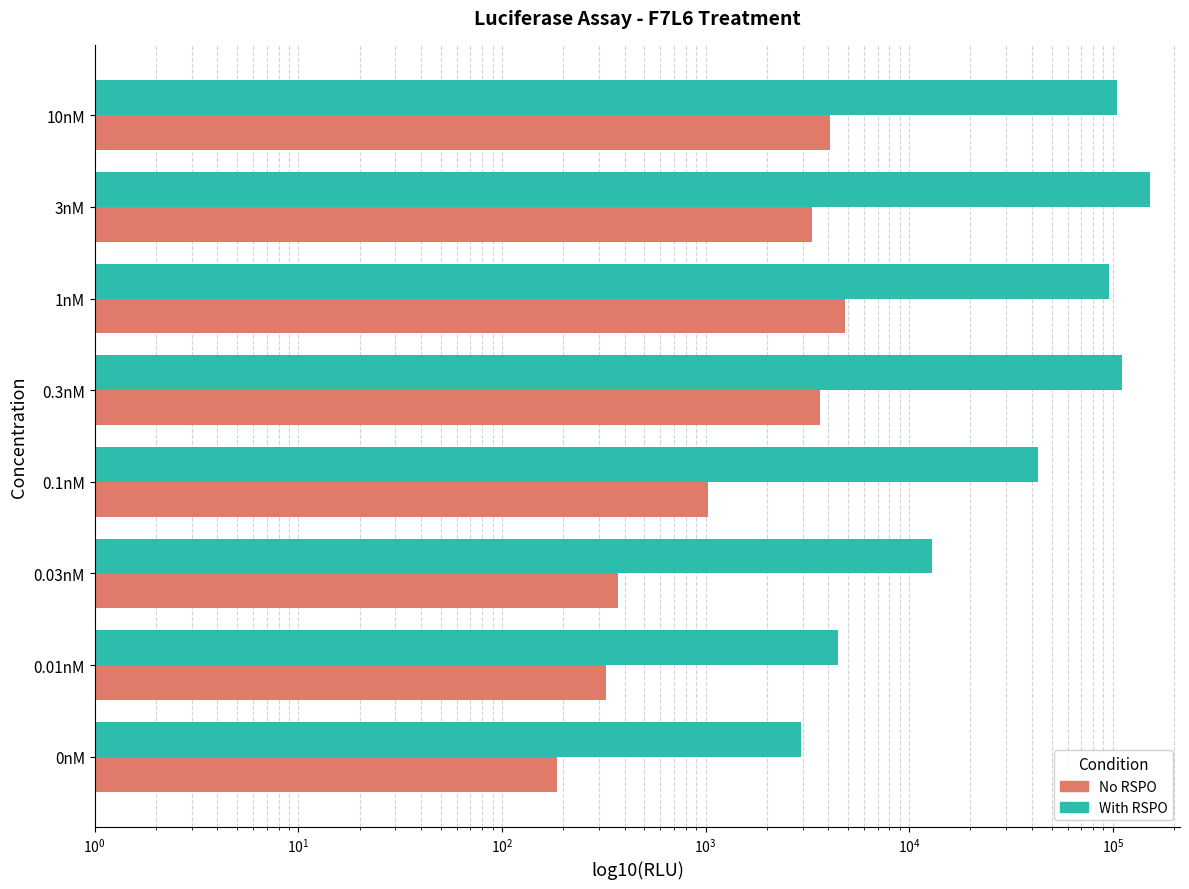

What are all the series names shown in the legend?

No RSPO, With RSPO